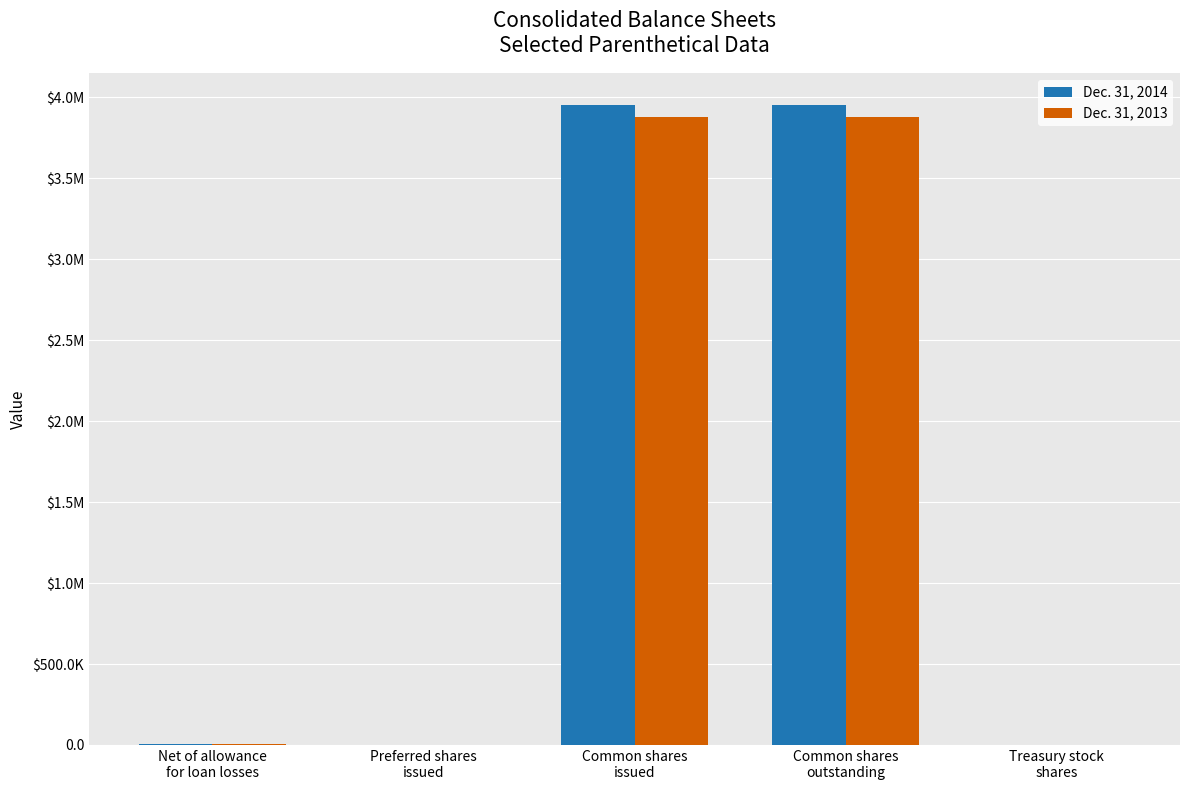

Which series has the largest range (max minus min)?

Dec. 31, 2014